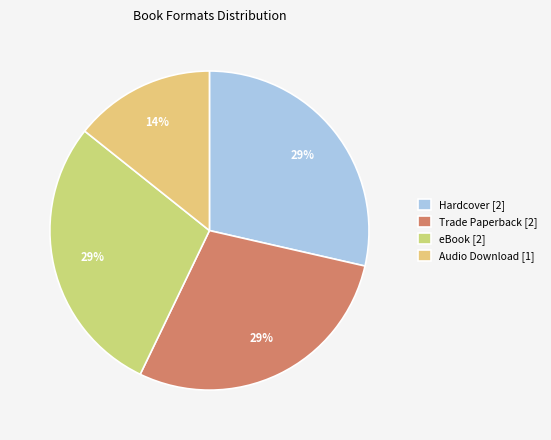

How many slices are in this pie chart?

4